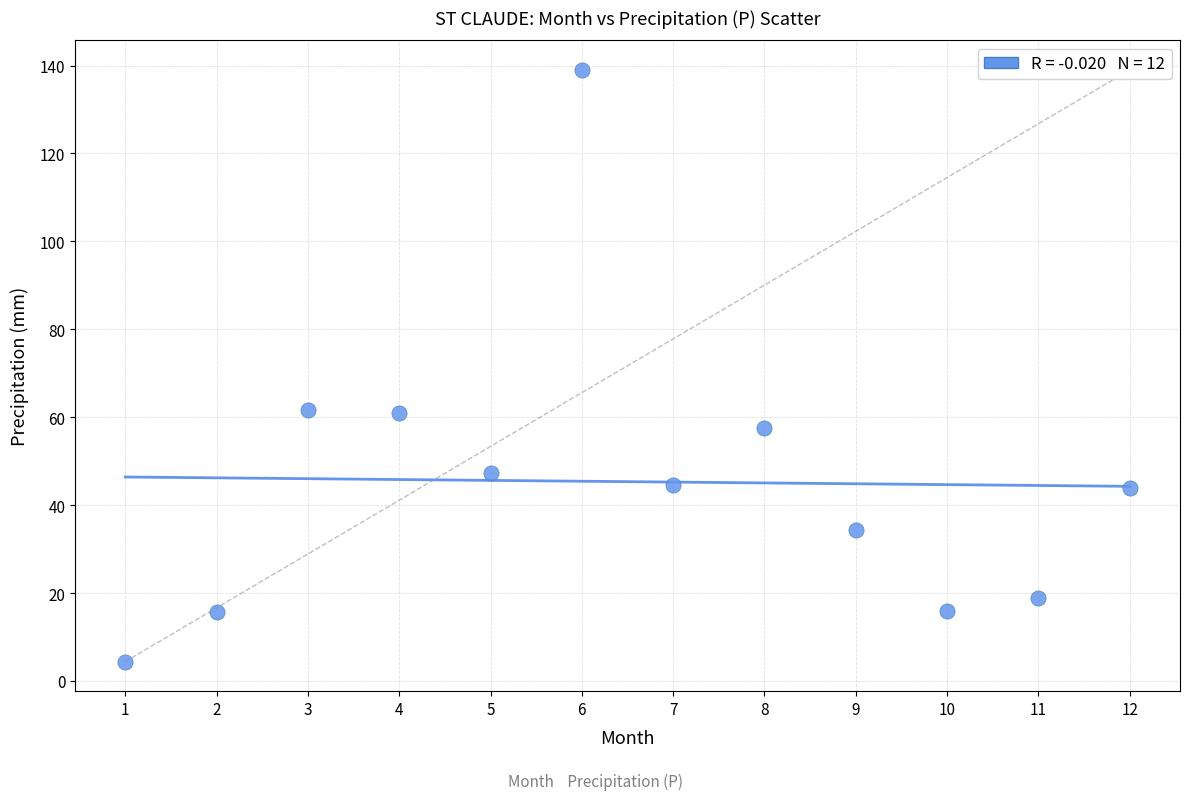

What is the range of Y values (max minus min)?

134.6